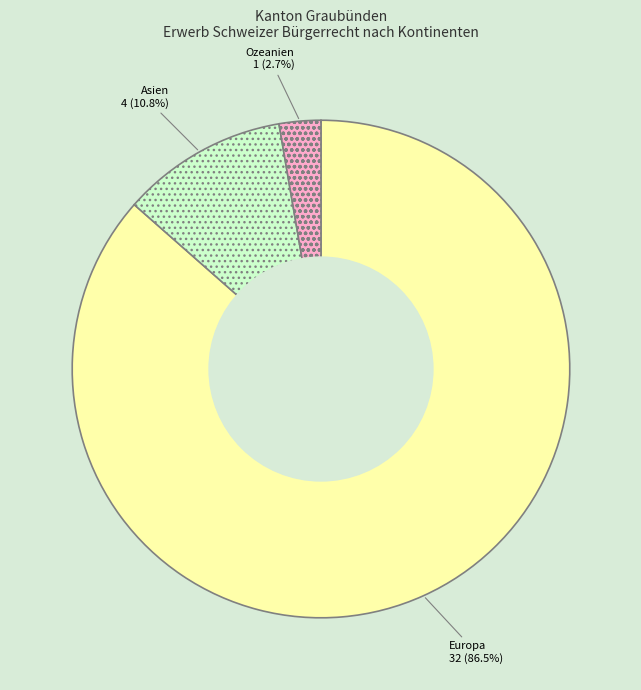

Is Amerika the majority of the pie?

No